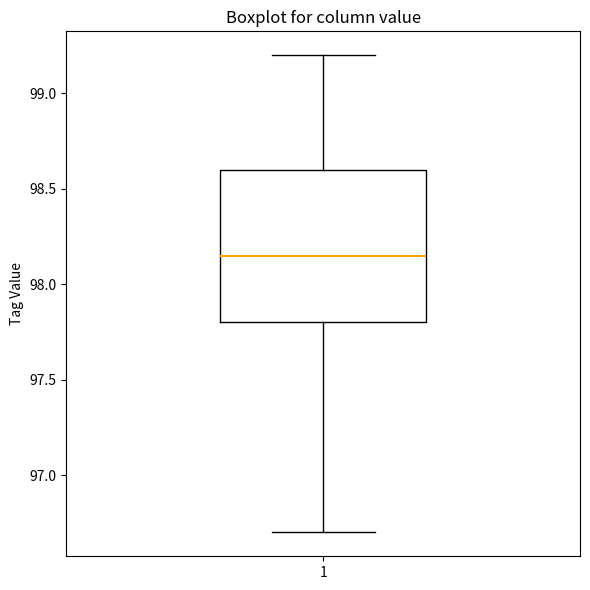

Read this box plot against the y-axis: the position of the median line, the range covered by the box, and the ends of both whiskers. The values are not printed on the chart, so give them approximately, as read against the axis.

median 98.15, box 97.80 to 98.60, whiskers 96.70 to 99.20